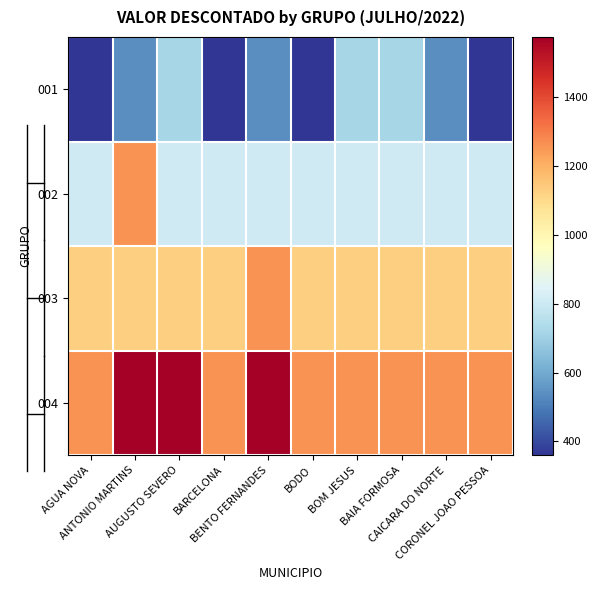

List the series in order of their overall mean, lowest first.

001, 002, 003, 004